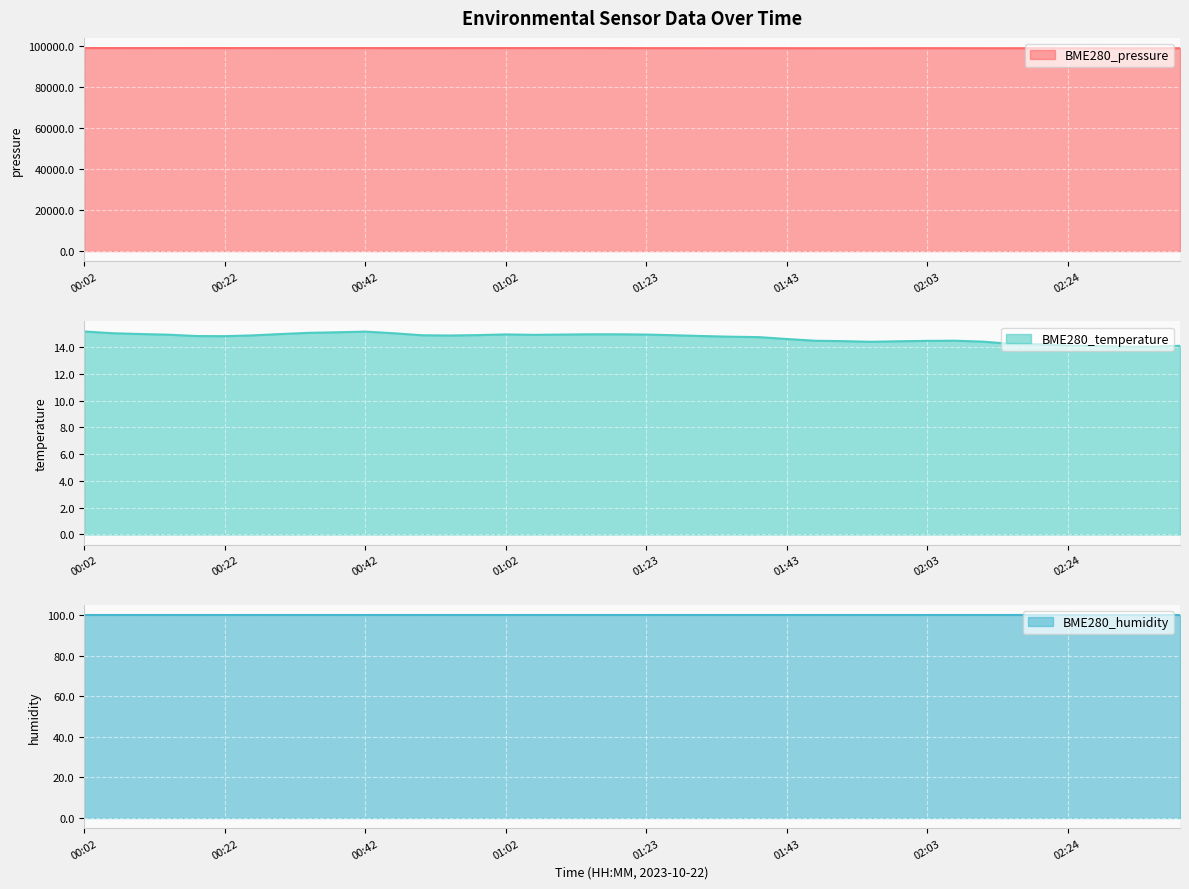

True or false: BME280_temperature and BME280_pressure intersect in this chart.

False